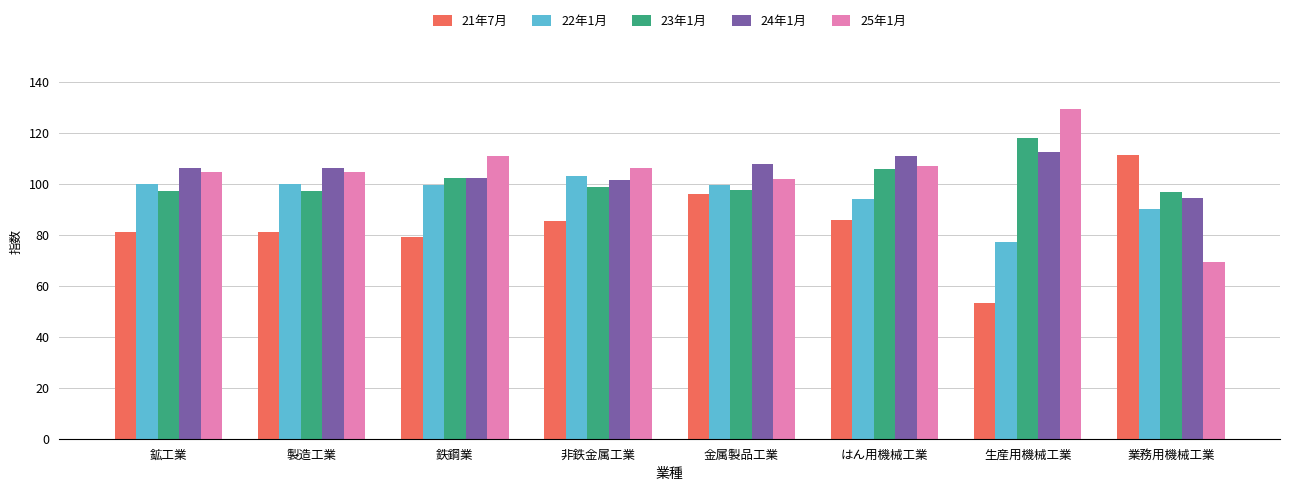

At which label is 23年1月 closest to 107?

はん用機械工業